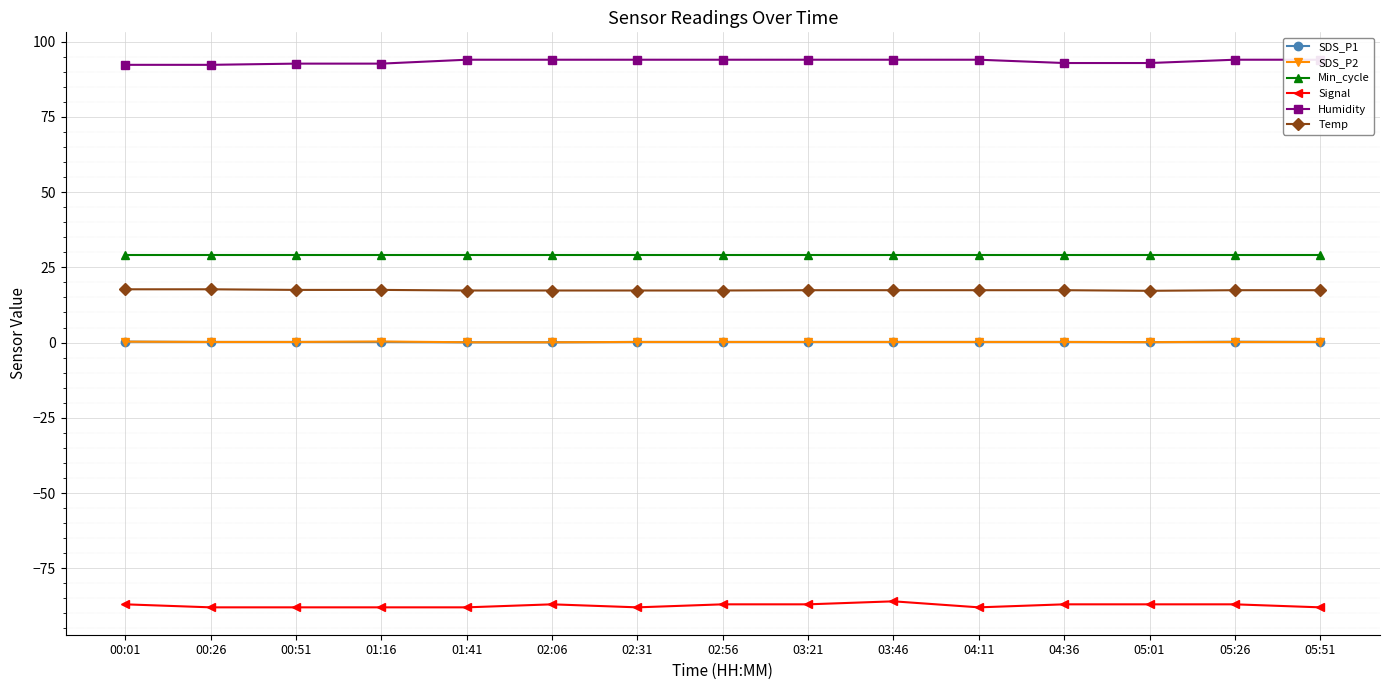

What is the label of the 8th point from the left?

02:56